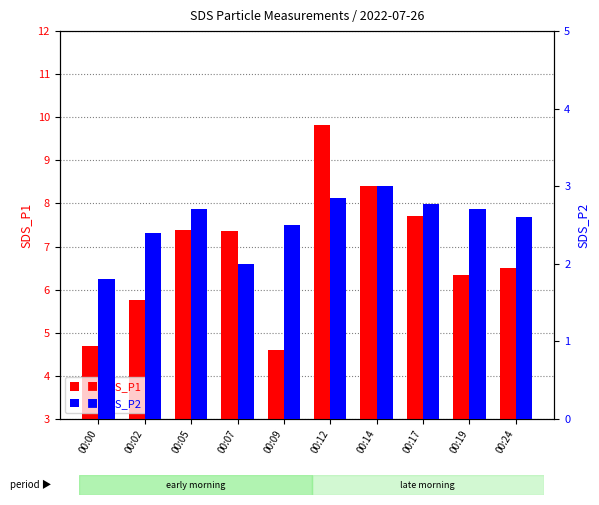

What is the difference between the SDS_P2 values at 00:17 and 00:19?

0.1